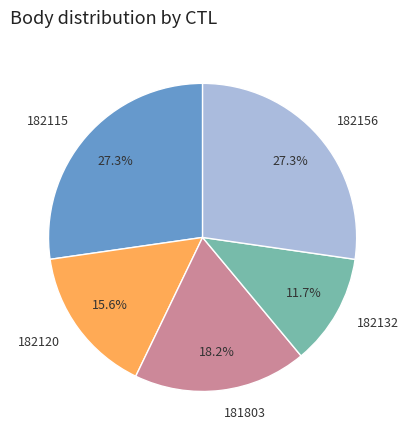

To the nearest percent, what is the difference between the largest and smallest slice percentages?

16%